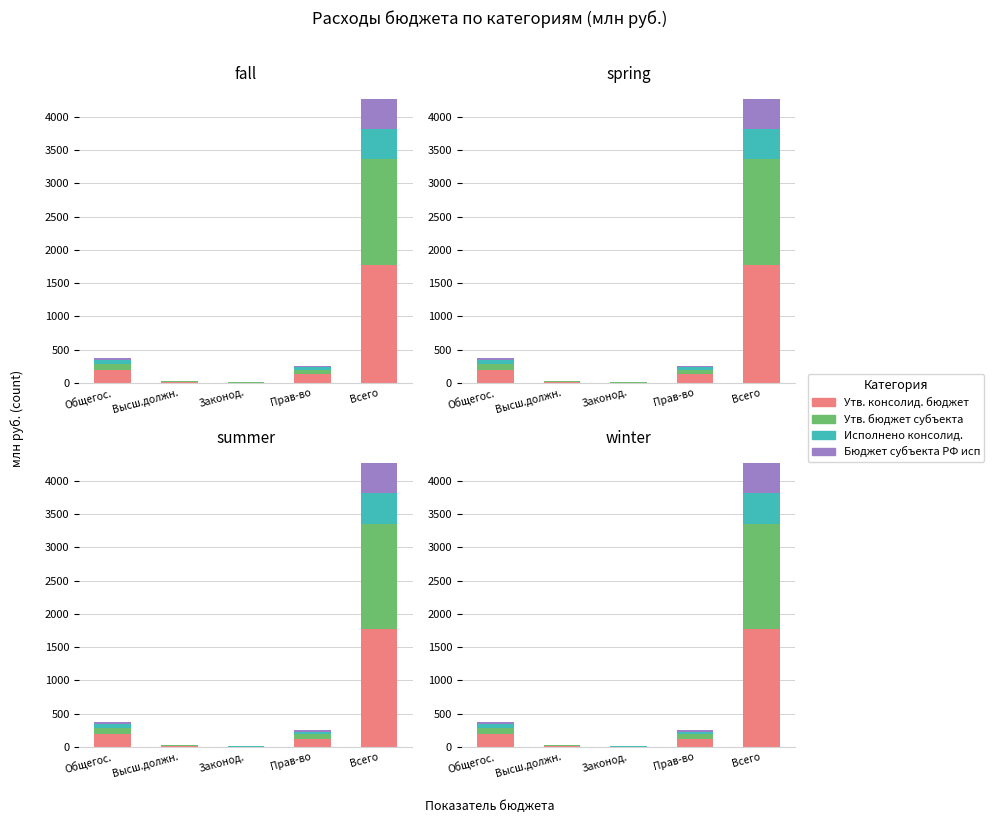

Does the chart contain stacked bars?

No